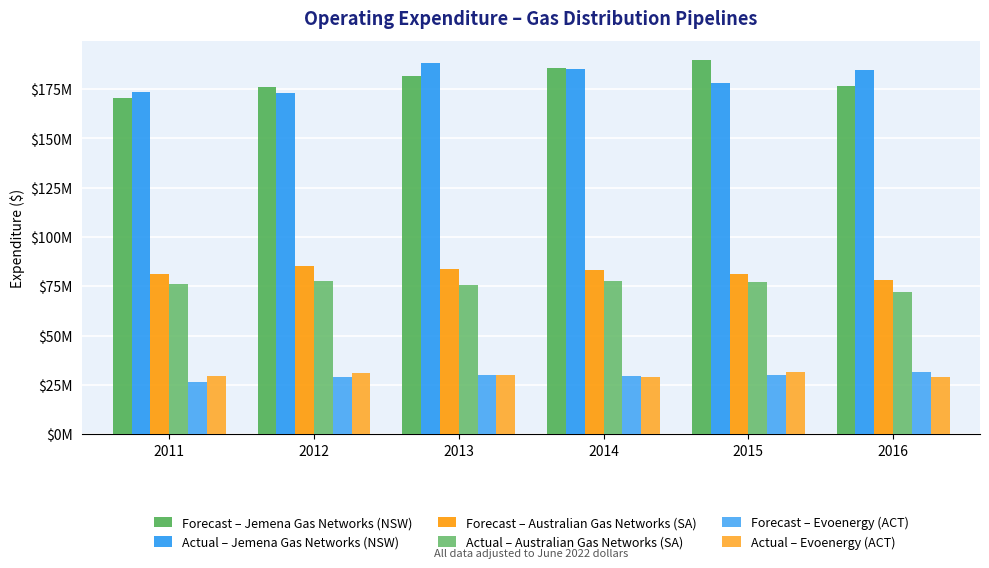

True or false: Forecast – Australian Gas Networks (SA) has a value of 81203955.0 at 2015.

True